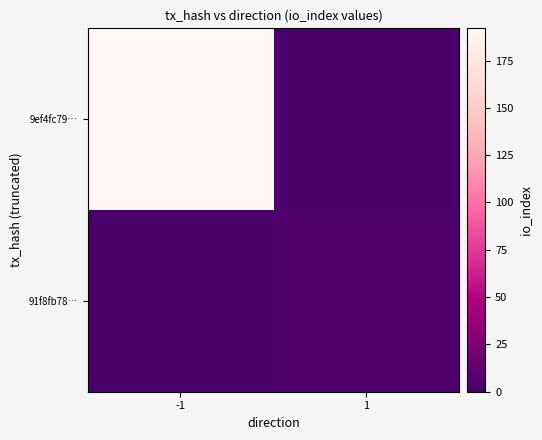

Reading left to right, transcribe all the data shown in this chart.

9ef4fc79…: -1=192	1=0
91f8fb78…: -1=0	1=4